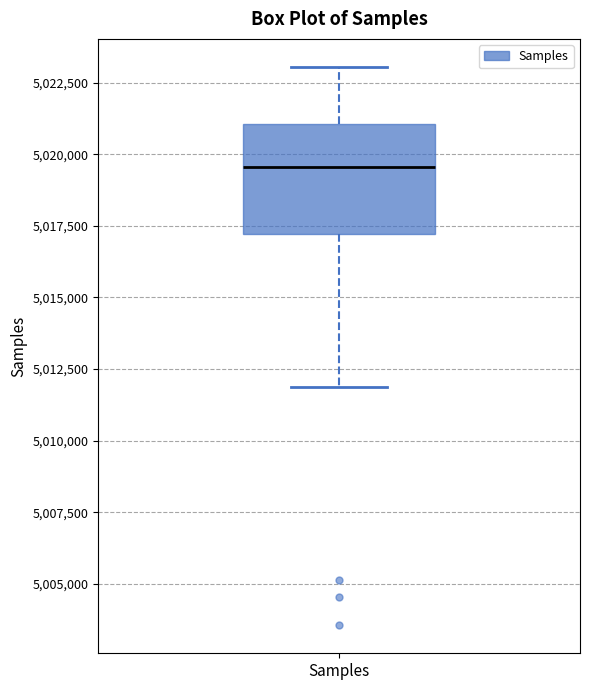

Read this box plot against the y-axis: the position of the median line, the range covered by the box, and the ends of both whiskers. The values are not printed on the chart, so give them approximately, as read against the axis.

median 5019500, box 5017000 to 5021000, whiskers 5012000 to 5023000